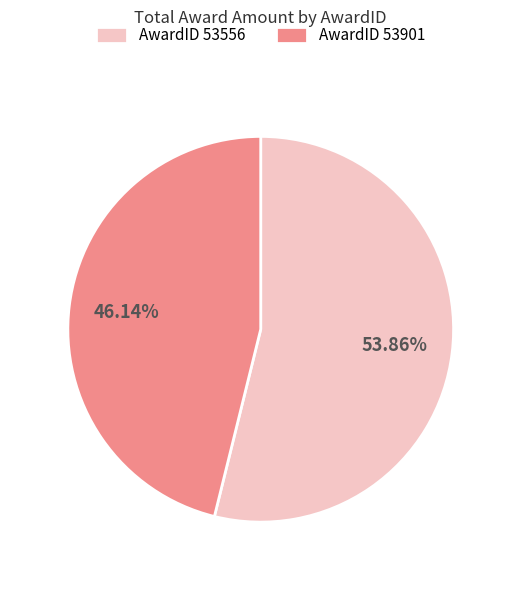

Between AwardID 53901 and AwardID 53556, which is larger?

AwardID 53556